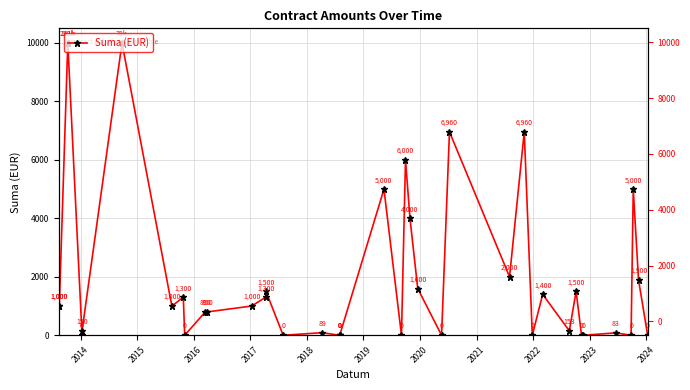

Does the chart display data point markers on the line(s)?

Yes